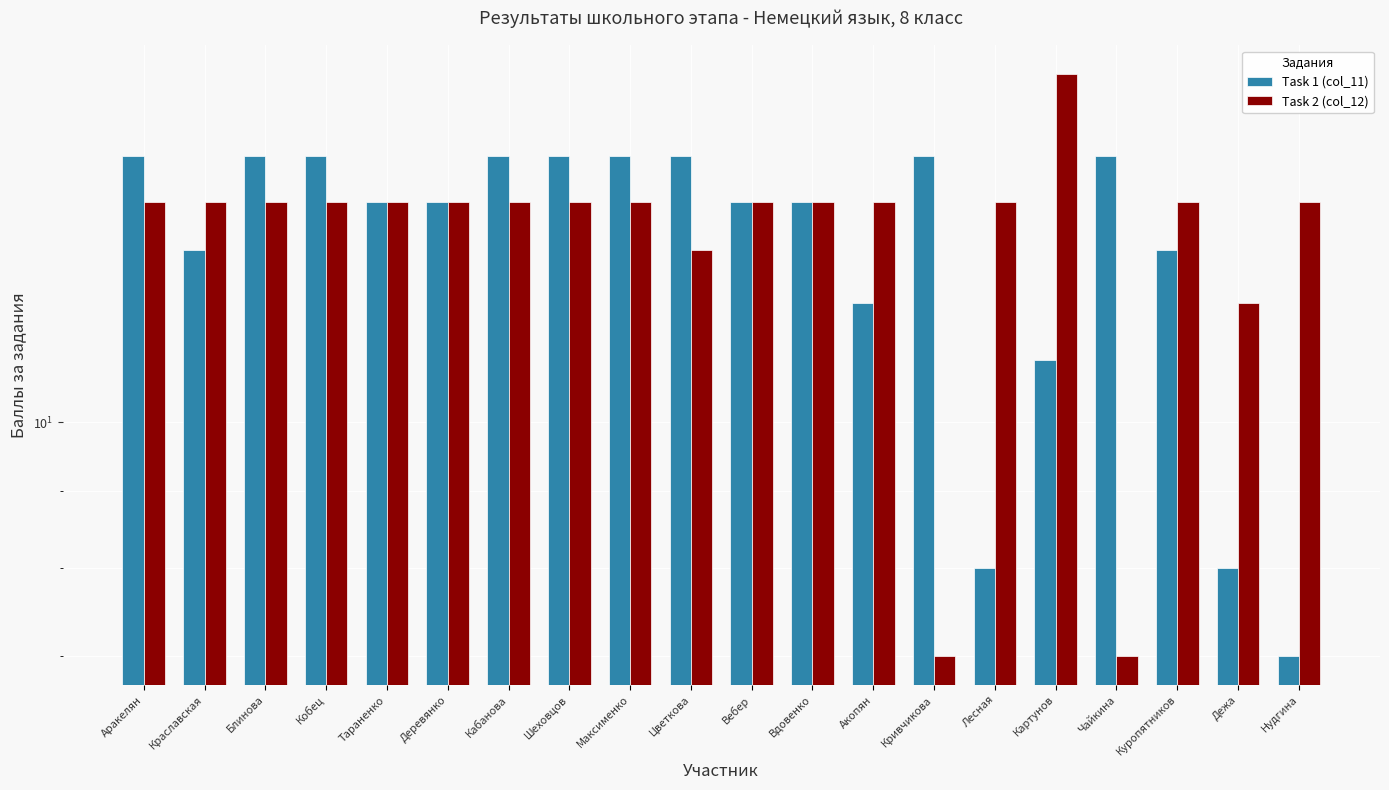

What is the label of the 18th bar from the left?

Куропятников